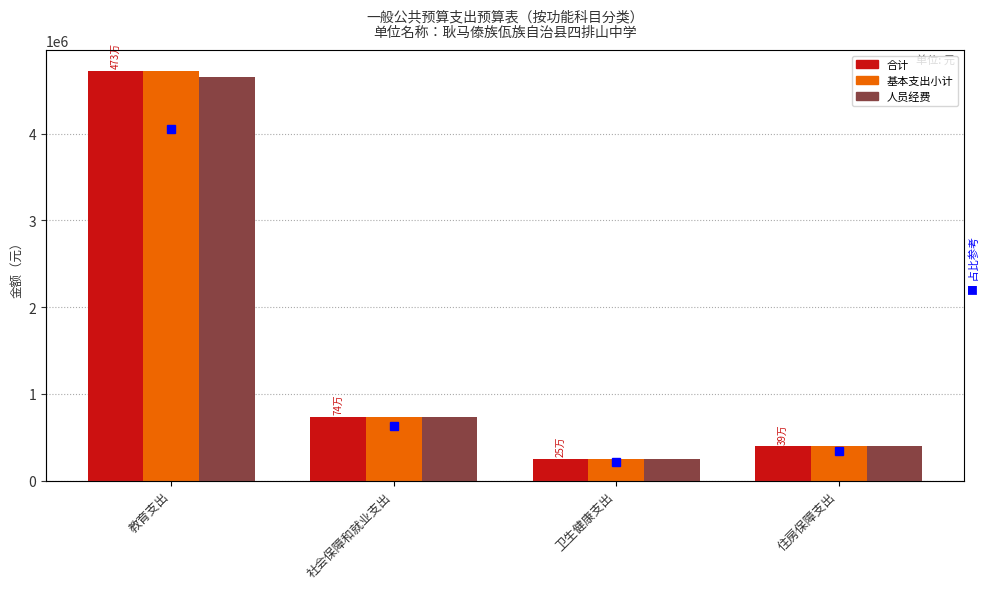

What is the maximum value shown in the chart?

4725677.2